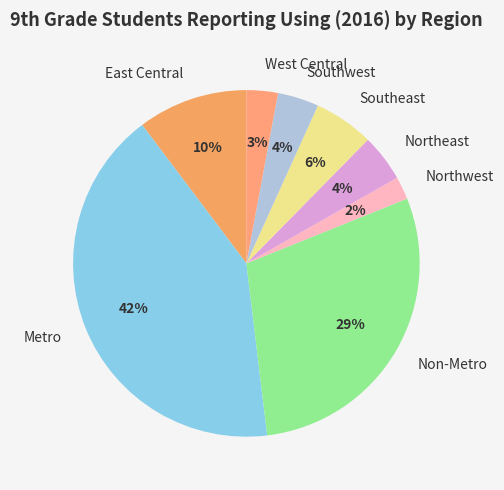

How many slices are in this pie chart?

8